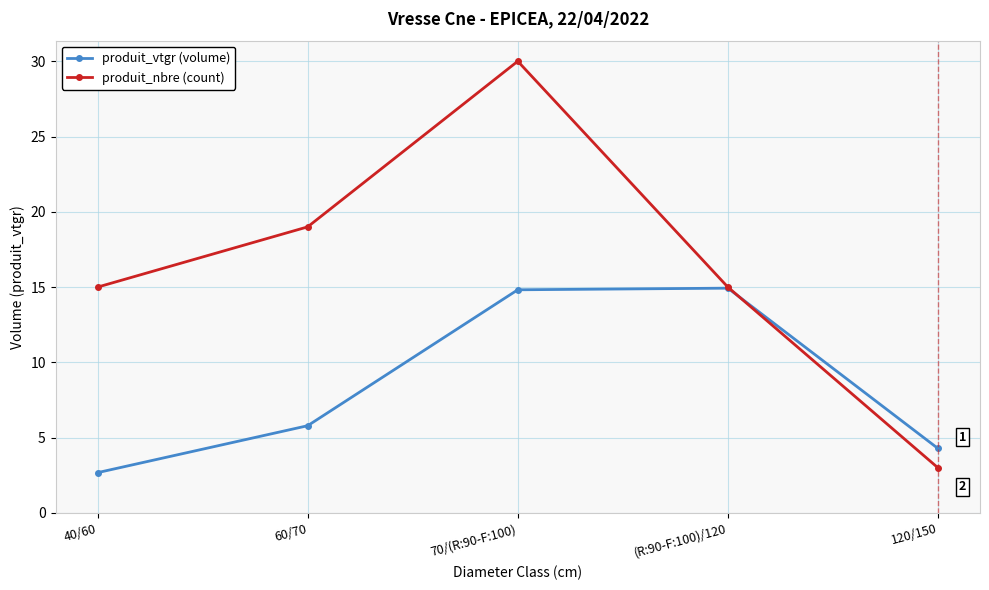

What value does the produit_nbre (count) series have at 70/(R:90-F:100)?

30.0